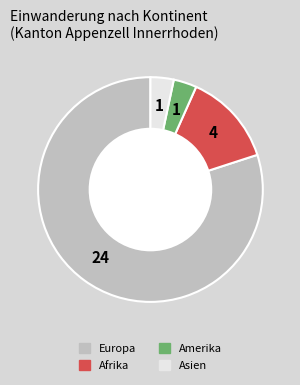

Is the sum of Afrika and Asien greater than half?

No